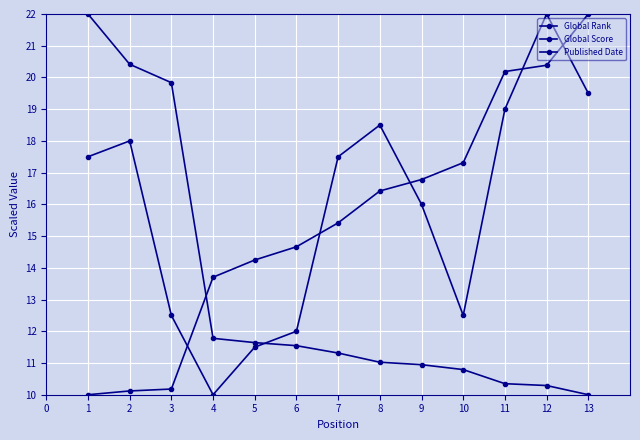

Does the chart display data point markers on the line(s)?

Yes